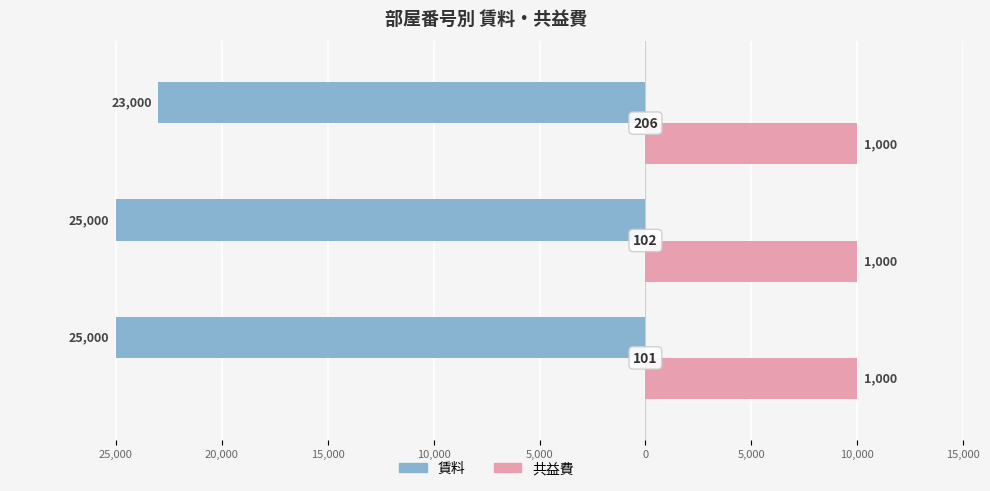

What are all the series names shown in the legend?

賃料, 共益費